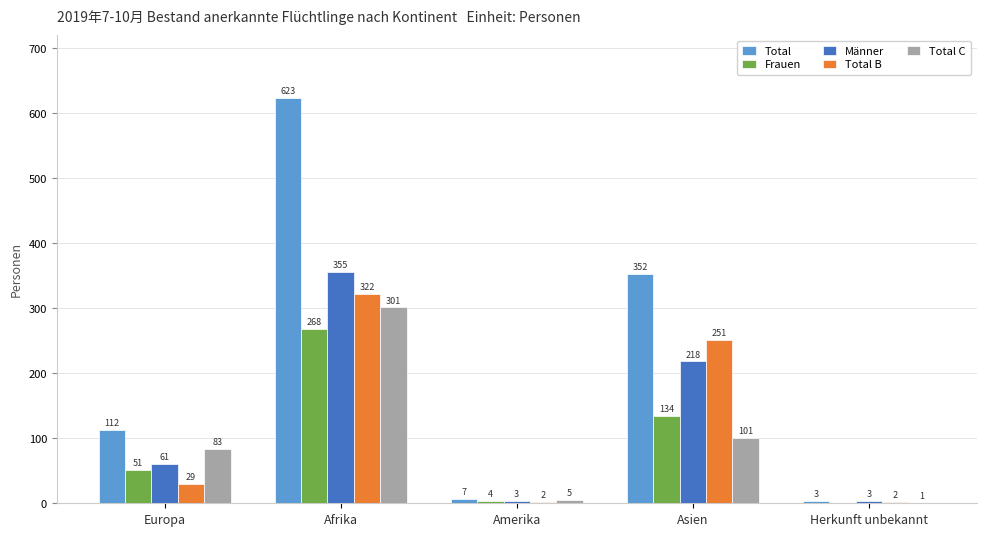

Reading right to left, transcribe all the data shown in this chart.

Total: Herkunft unbekannt=3	Asien=352	Amerika=7	Afrika=623	Europa=112
Frauen: Herkunft unbekannt=0	Asien=134	Amerika=4	Afrika=268	Europa=51
Männer: Herkunft unbekannt=3	Asien=218	Amerika=3	Afrika=355	Europa=61
Total B: Herkunft unbekannt=2	Asien=251	Amerika=2	Afrika=322	Europa=29
Total C: Herkunft unbekannt=1	Asien=101	Amerika=5	Afrika=301	Europa=83